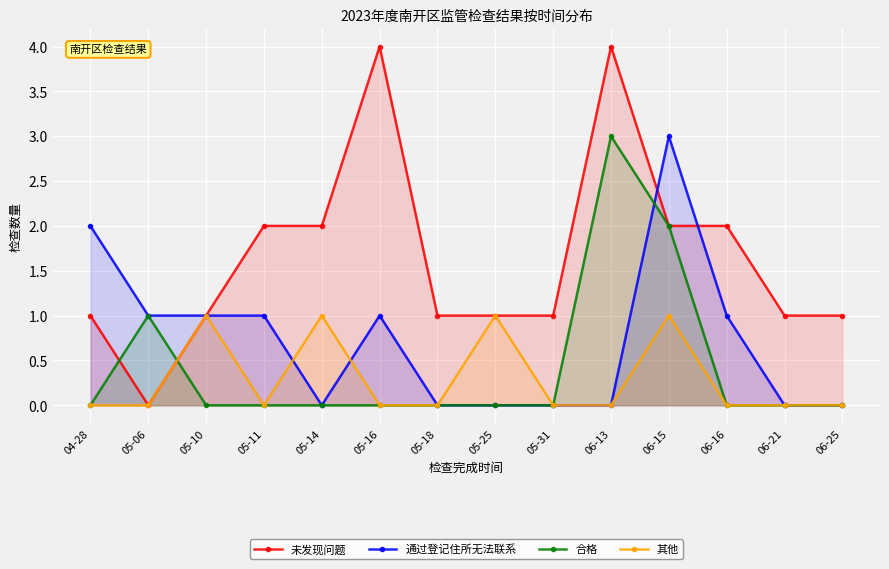

How many data points in 其他 are above 0?

4